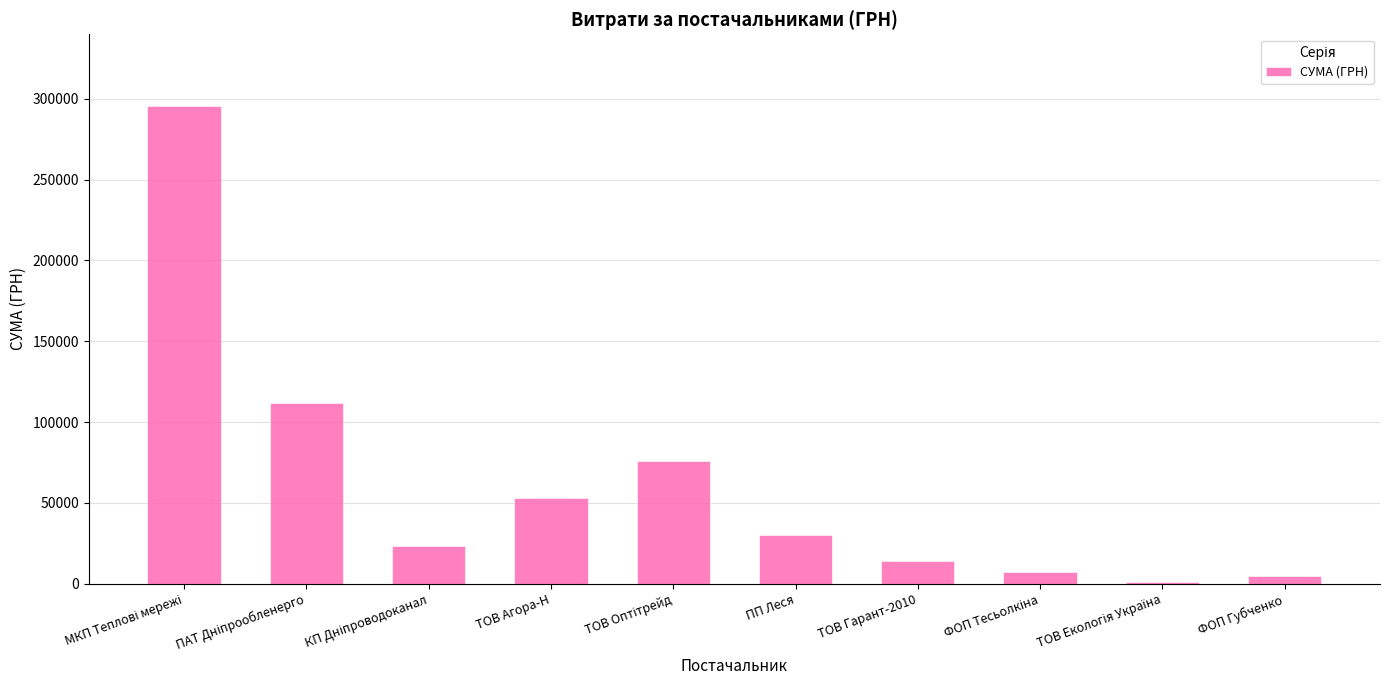

What is the sum of all values?

617017.0